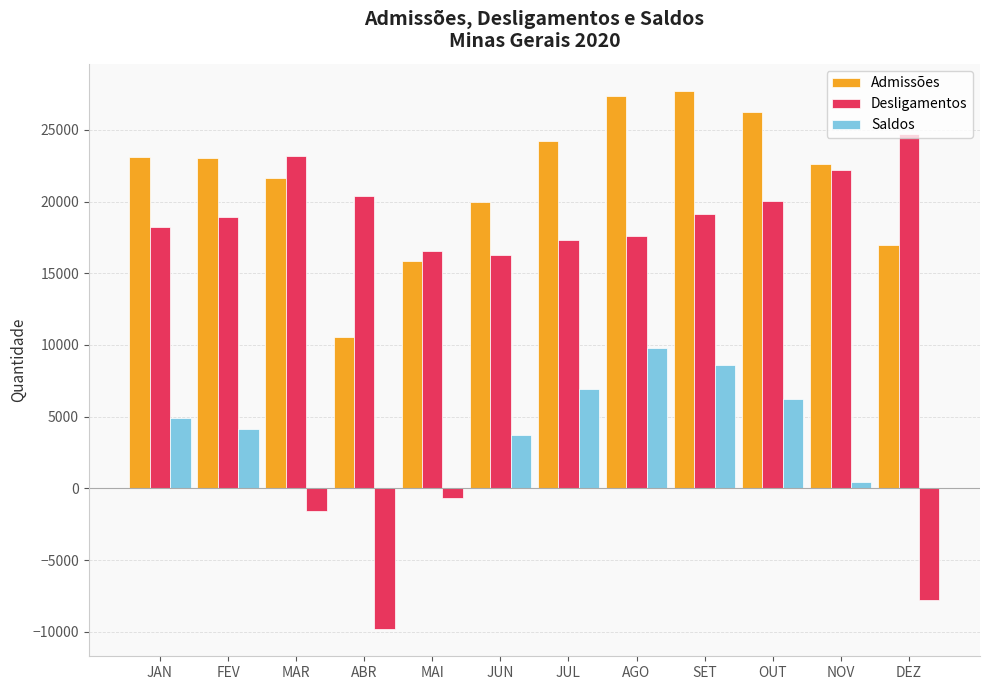

How many data points in Desligamentos are less than 19130?

6